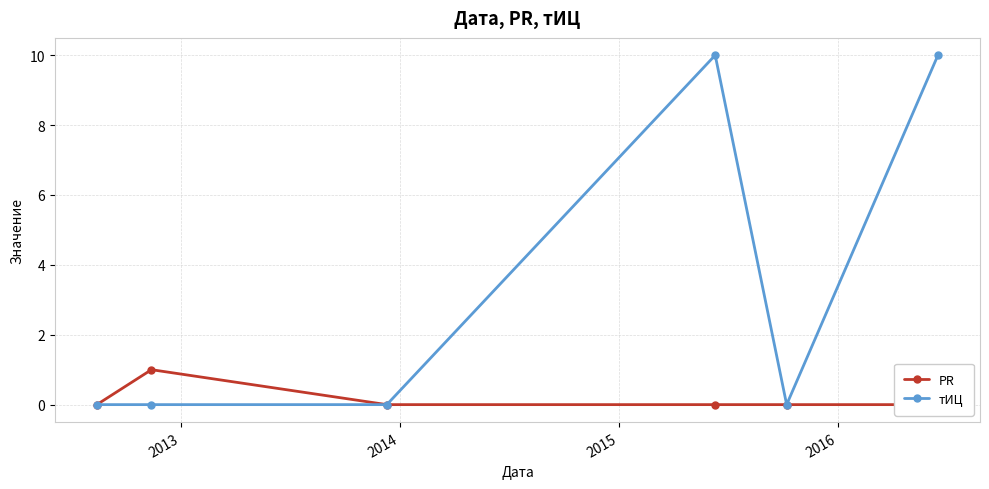

Rank the series by their average value, from lowest to highest.

PR, тИЦ